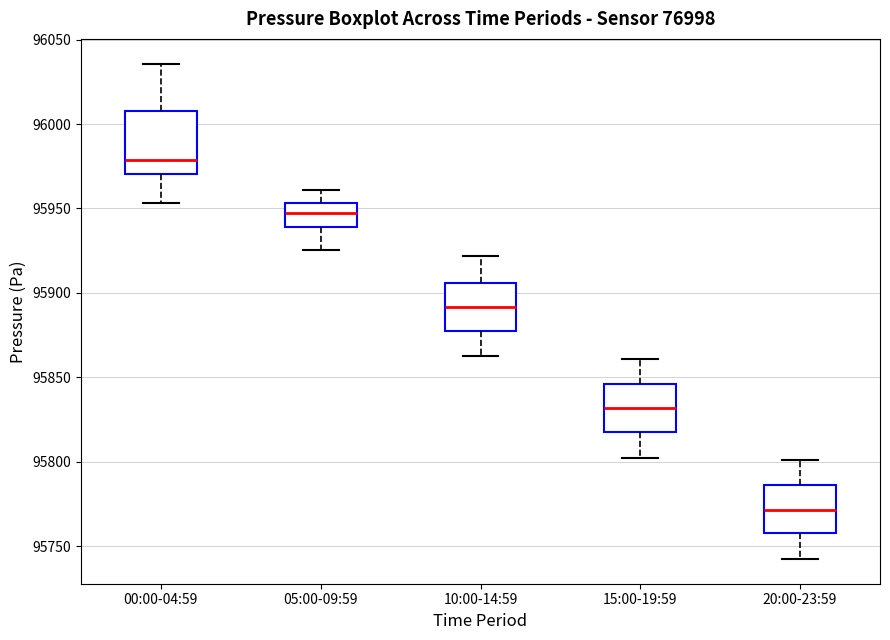

Reading left to right, read every box against the y-axis: the position of its median line, the range the box covers, and the ends of its whiskers. The values are not printed on the chart, so give them approximately, as read against the axis.

00:00-04:59: median 95980, box 95970 to 96010, whiskers 95955 to 96035
05:00-09:59: median 95950, box 95940 to 95955, whiskers 95925 to 95960
10:00-14:59: median 95890, box 95880 to 95905, whiskers 95860 to 95920
15:00-19:59: median 95830, box 95820 to 95845, whiskers 95800 to 95860
20:00-23:59: median 95770, box 95760 to 95785, whiskers 95740 to 95800